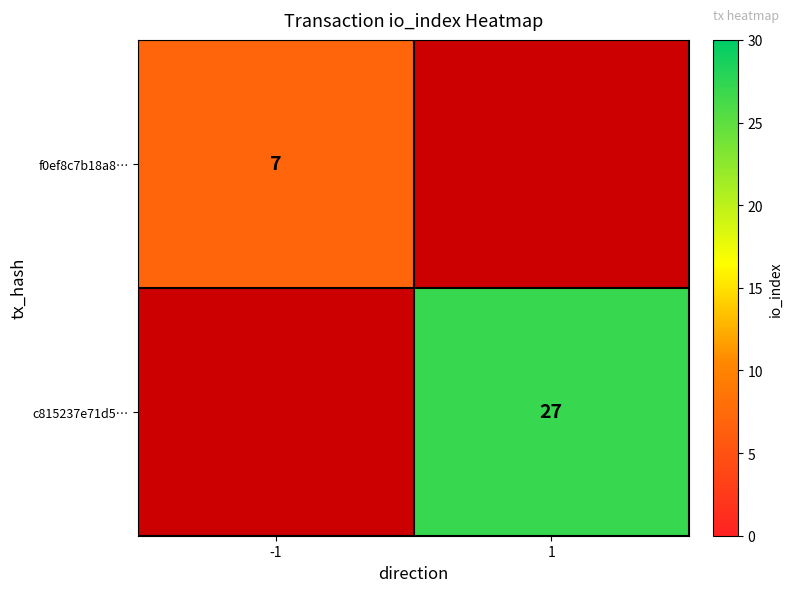

At how many categories does at least one series exceed 12?

1